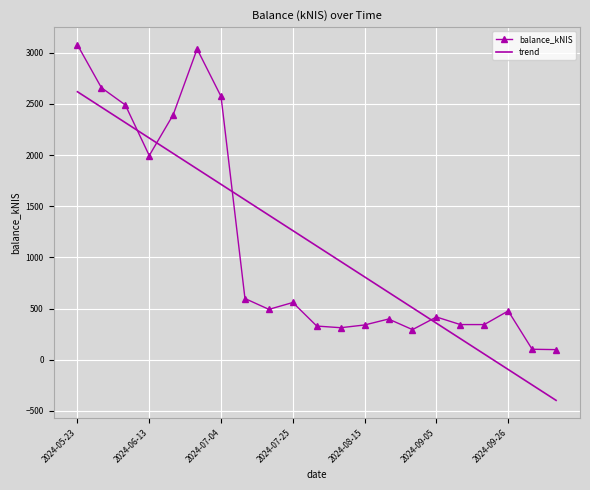

What is the smallest value displayed?

-397.0